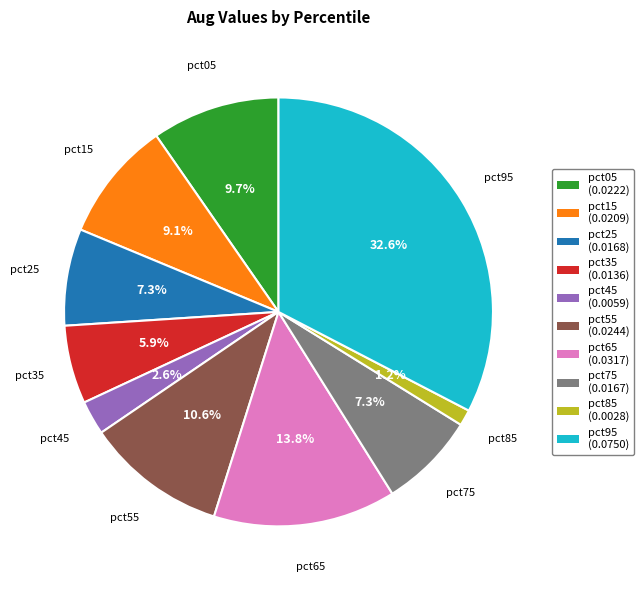

Does pct25 account for over 50% of the chart?

No